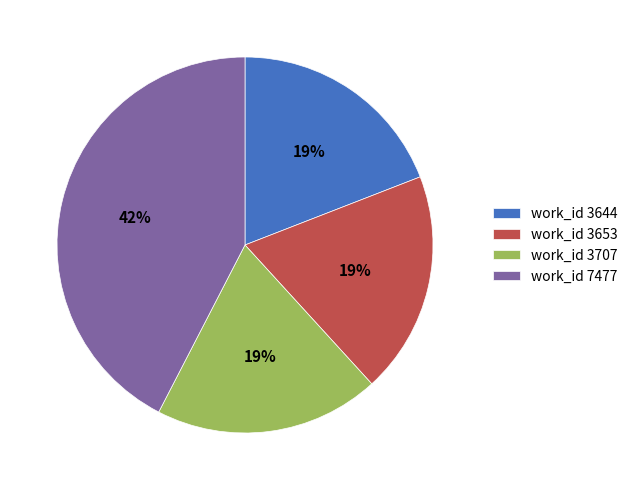

Count the number of slices in the pie.

4